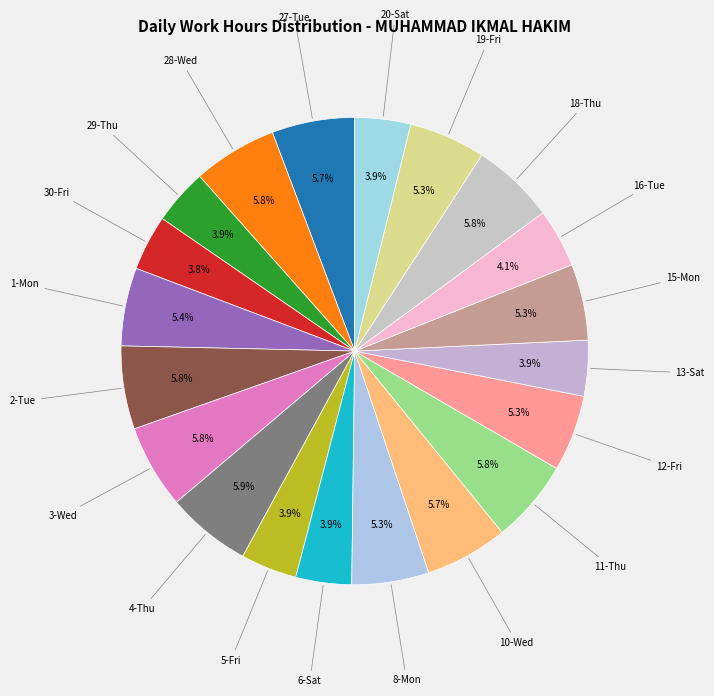

Does 13-Sat represent more than half of the total?

No